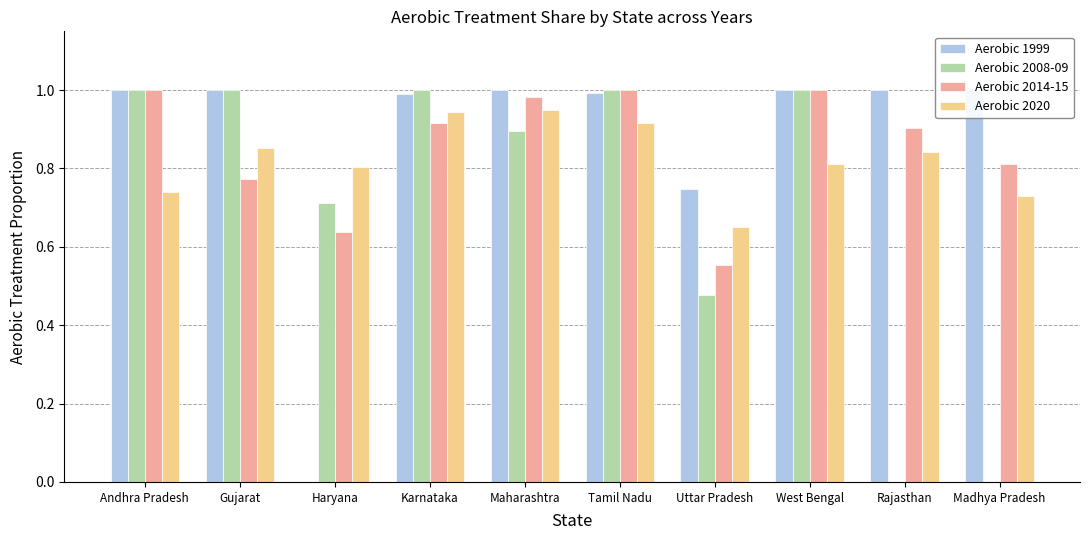

What is the approximate value of Aerobic 1999 at West Bengal?

1.0